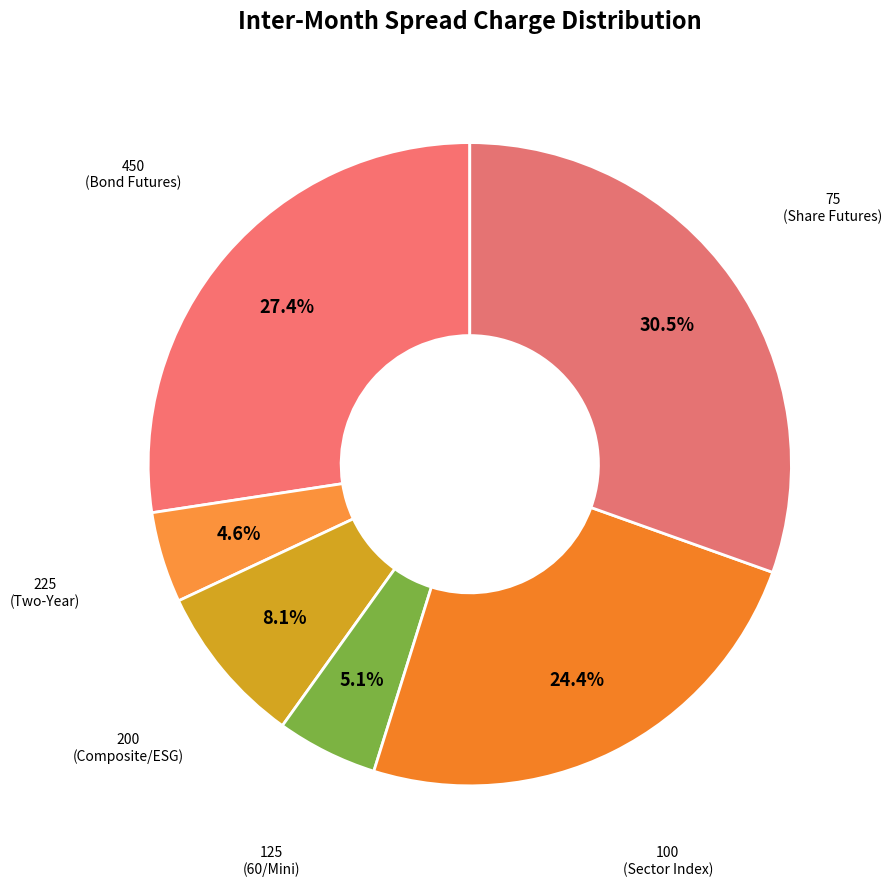

Count the number of slices in the pie.

6